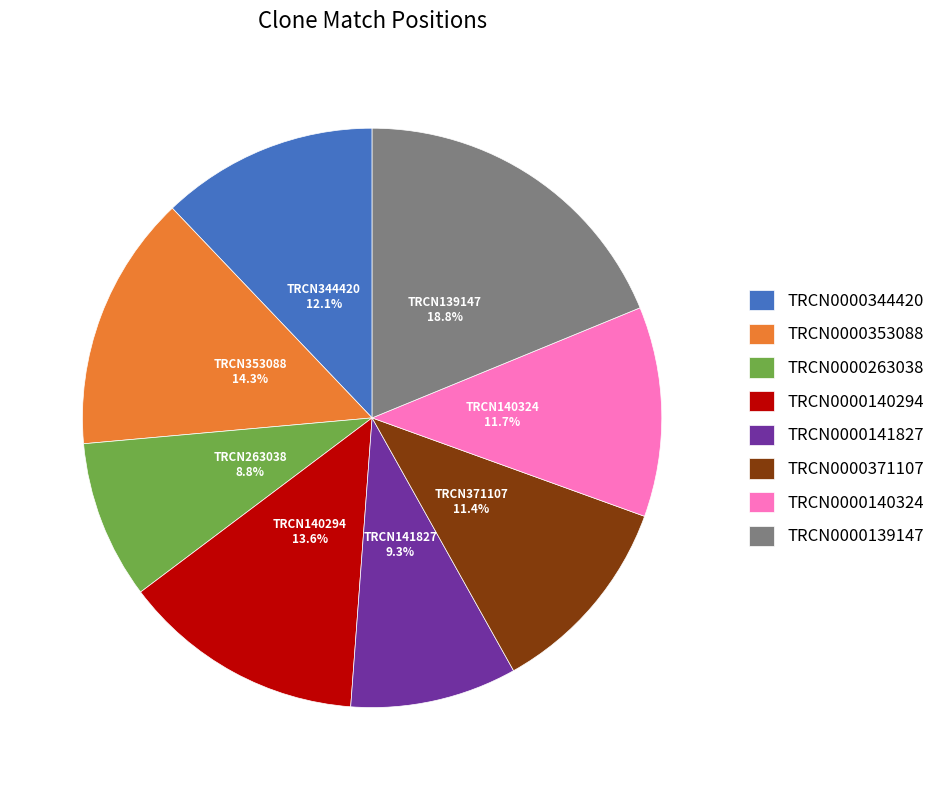

To the nearest percent, what portion does TRCN0000140294 represent?

14%